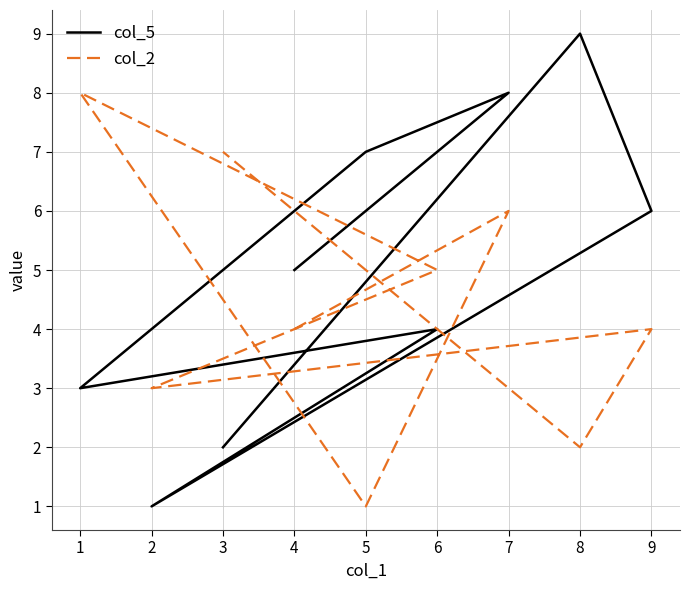

At how many categories does at least one series exceed 7?

3